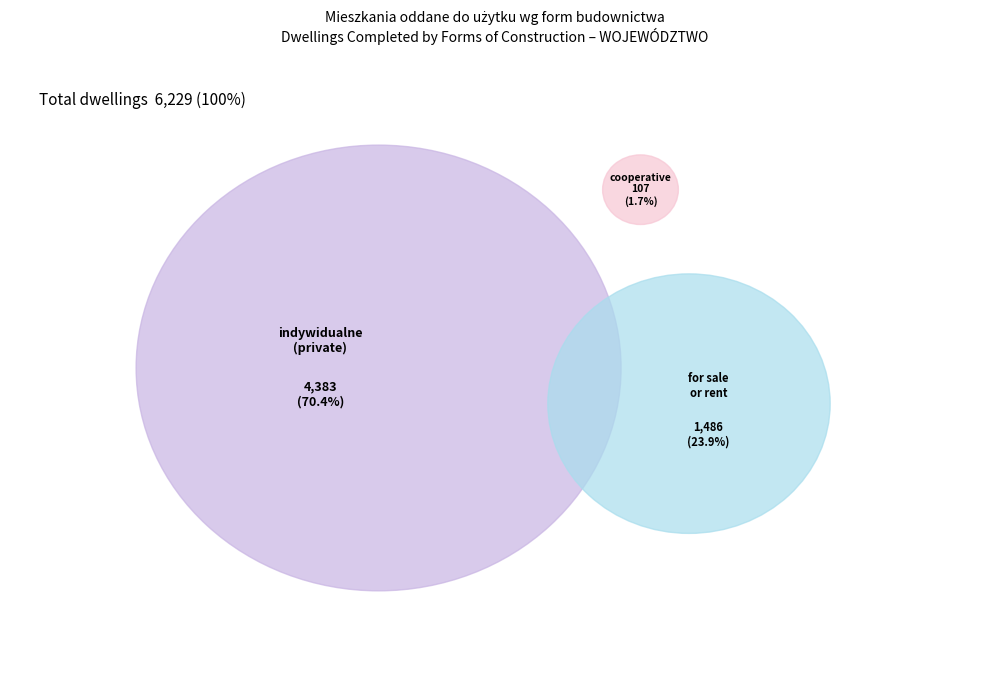

Does indywidualne (private) account for over 50% of the chart?

Yes